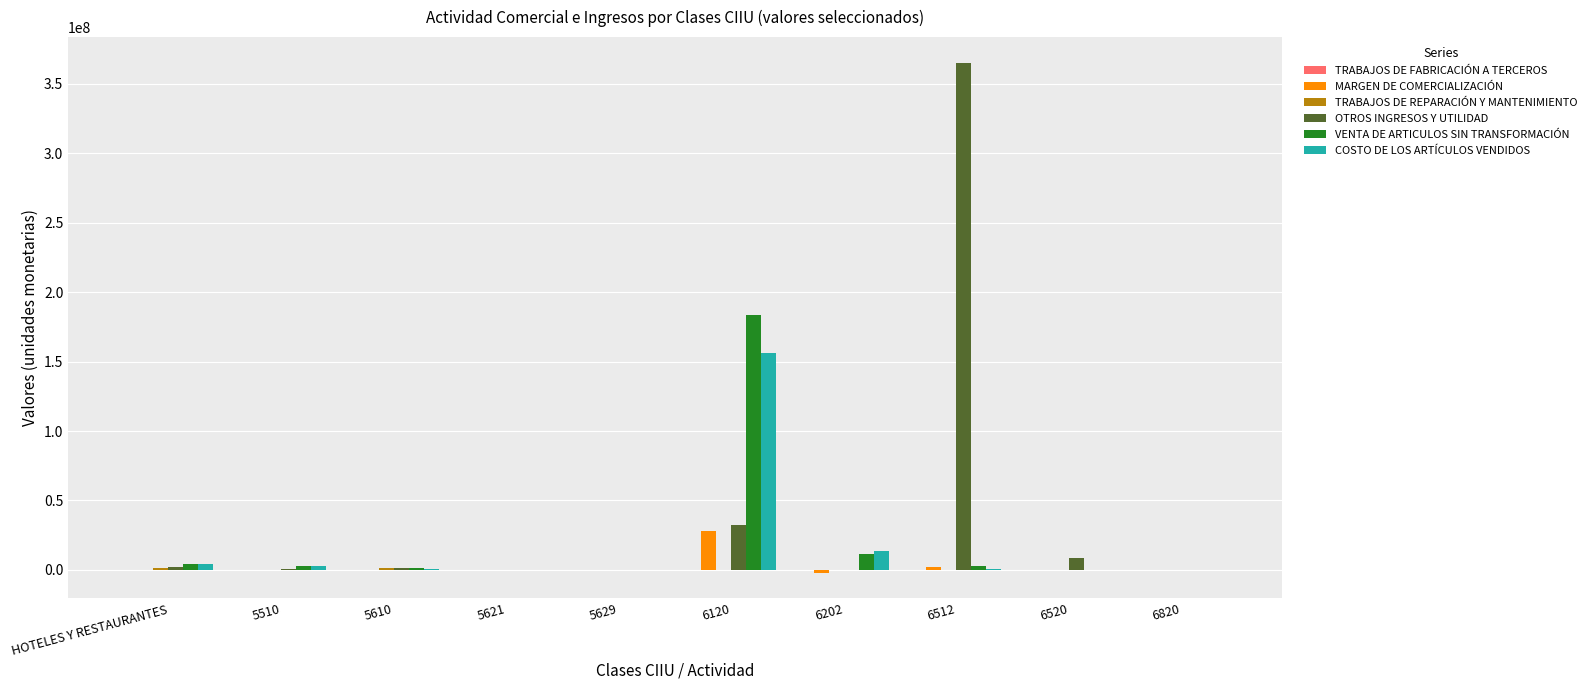

How many groups of bars are there?

10